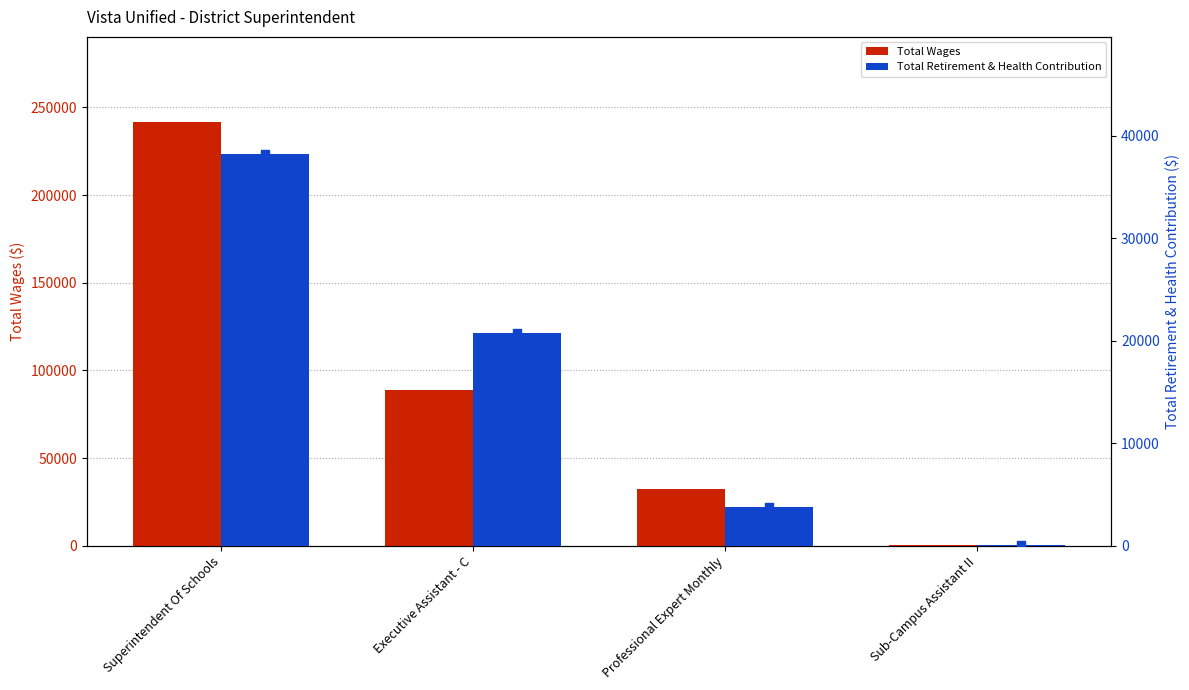

What are all the series names shown in the legend?

Total Wages, Total Retirement & Health Contribution